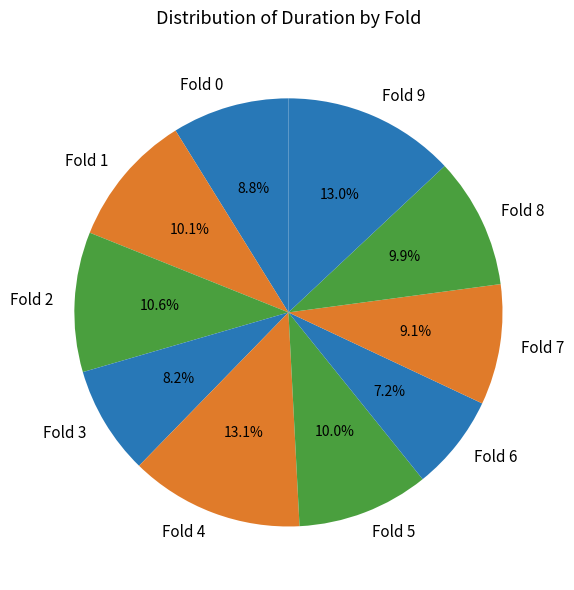

Approximately how many times larger is the value at Fold 0 compared to Fold 3?

1.1